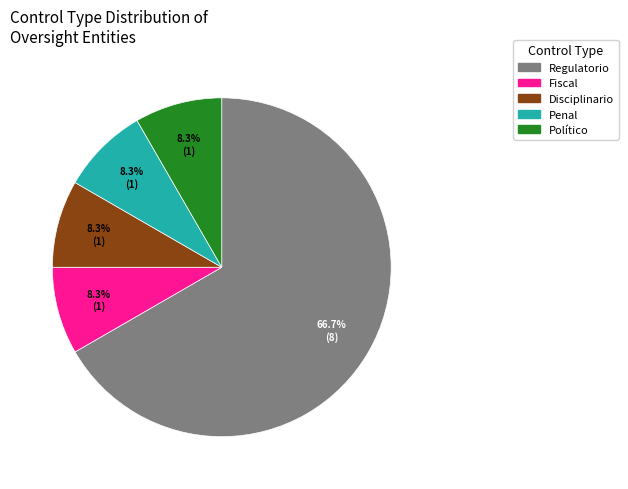

To the nearest percent, what portion does Político represent?

8%